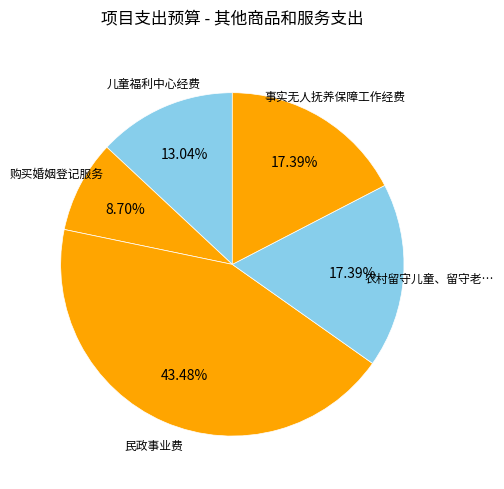

How many slices are in this pie chart?

5